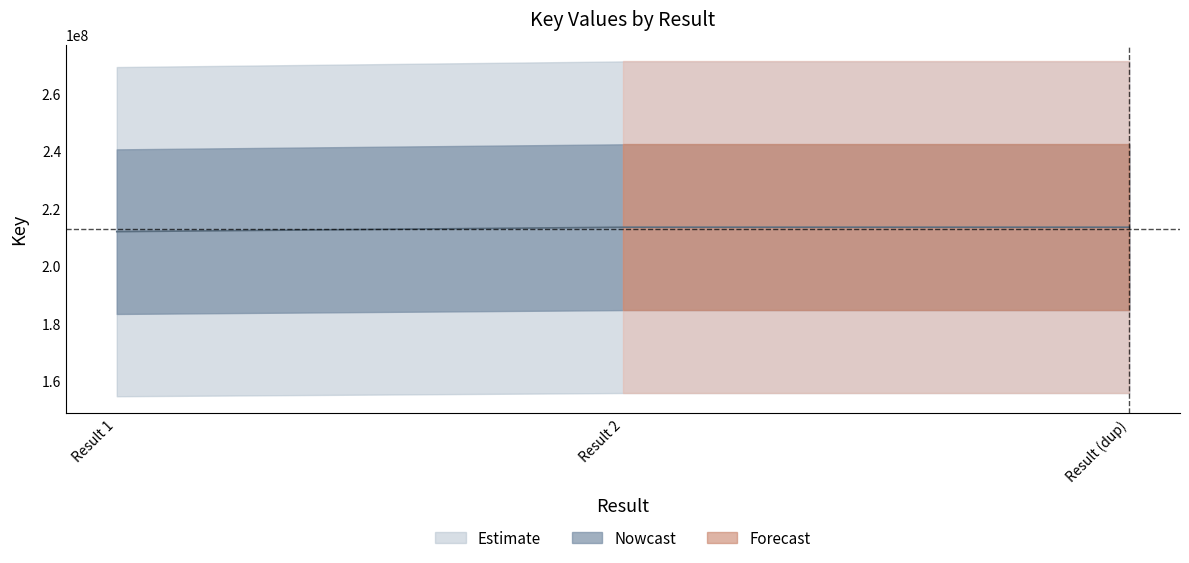

True or false: the data shows 357468219 at Result 1.

False